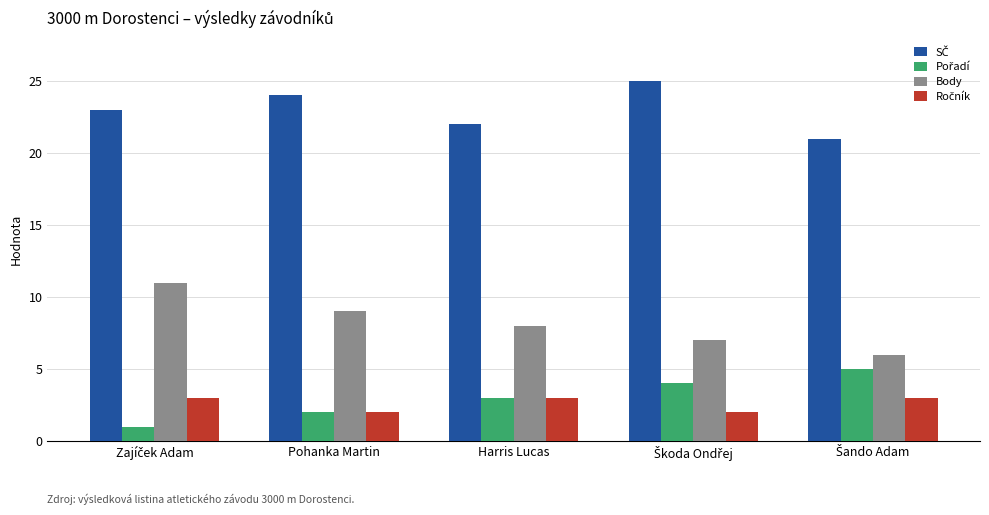

The value of Body at Harris Lucas is 8. True or false?

True